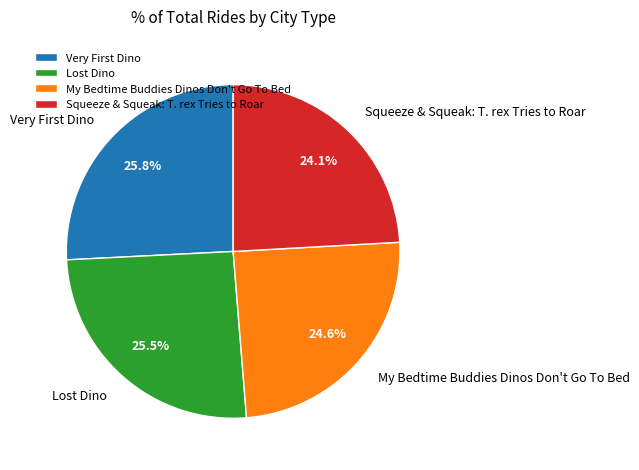

Does My Bedtime Buddies Dinos Don't Go To Bed represent more than half of the total?

No